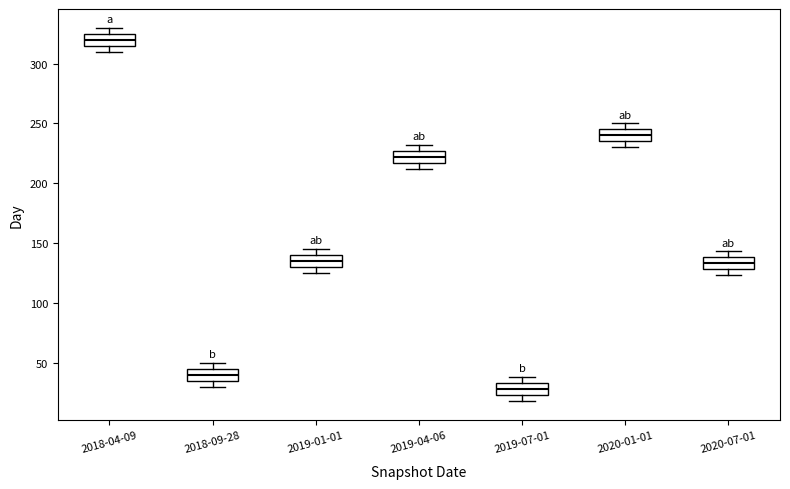

Reading left to right, read every box against the y-axis: the position of its median line, the range the box covers, and the ends of its whiskers. The values are not printed on the chart, so give them approximately, as read against the axis.

2018-04-09: median 320, box 315 to 325, whiskers 310 to 330
2018-09-28: median 40, box 35 to 45, whiskers 30 to 50
2019-01-01: median 135, box 130 to 140, whiskers 125 to 145
2019-04-06: median 220, box 215 to 225, whiskers 210 to 230
2019-07-01: median 30, box 25 to 35, whiskers 20 to 40
2020-01-01: median 240, box 235 to 245, whiskers 230 to 250
2020-07-01: median 135, box 130 to 140, whiskers 125 to 145